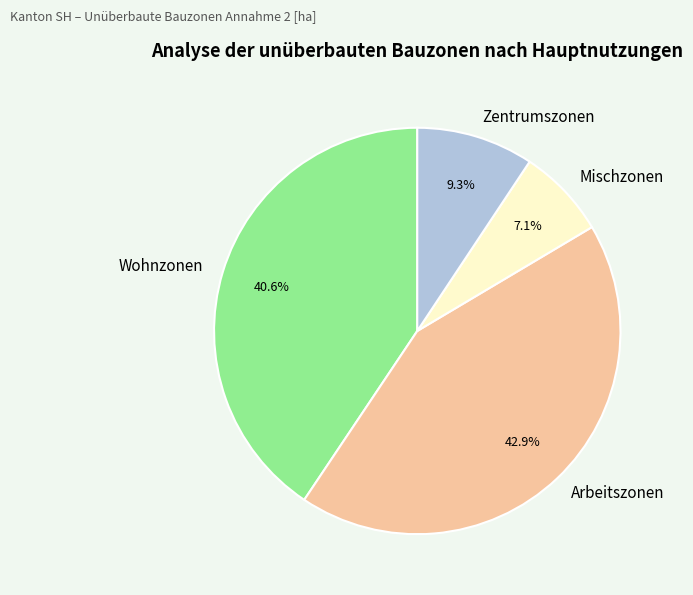

How many segments does this pie chart have?

4